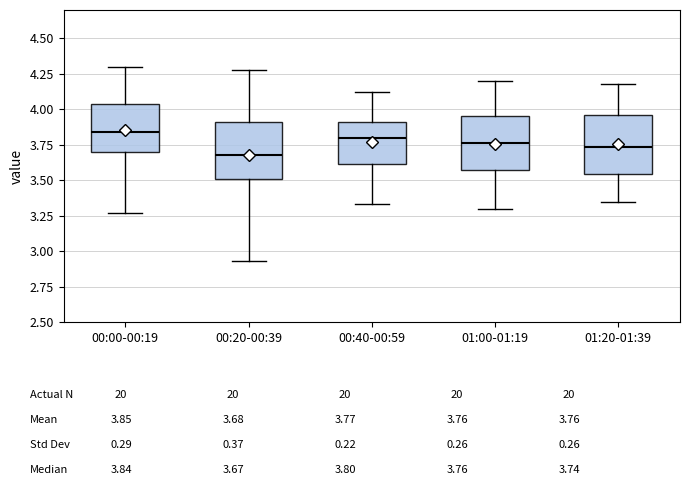

Where does the lower whisker of the box for 00:20-00:39 end on the y-axis? The values are not printed on the chart, so give them approximately, as read against the axis.

2.95